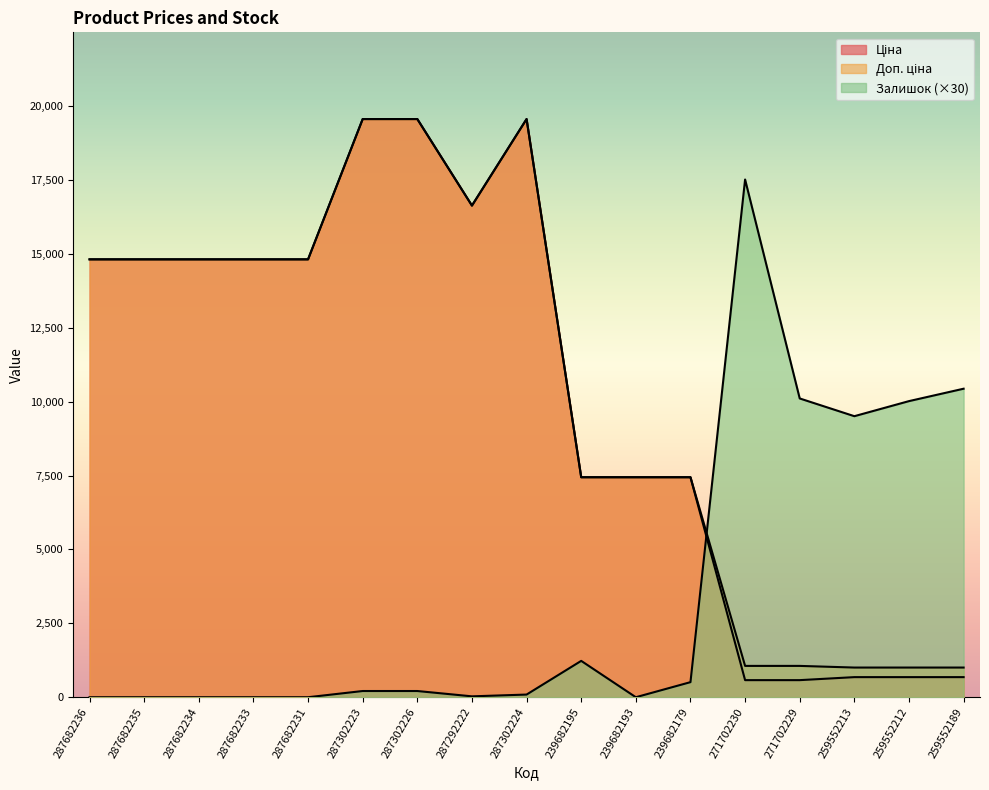

How many lines are shown in the chart?

3